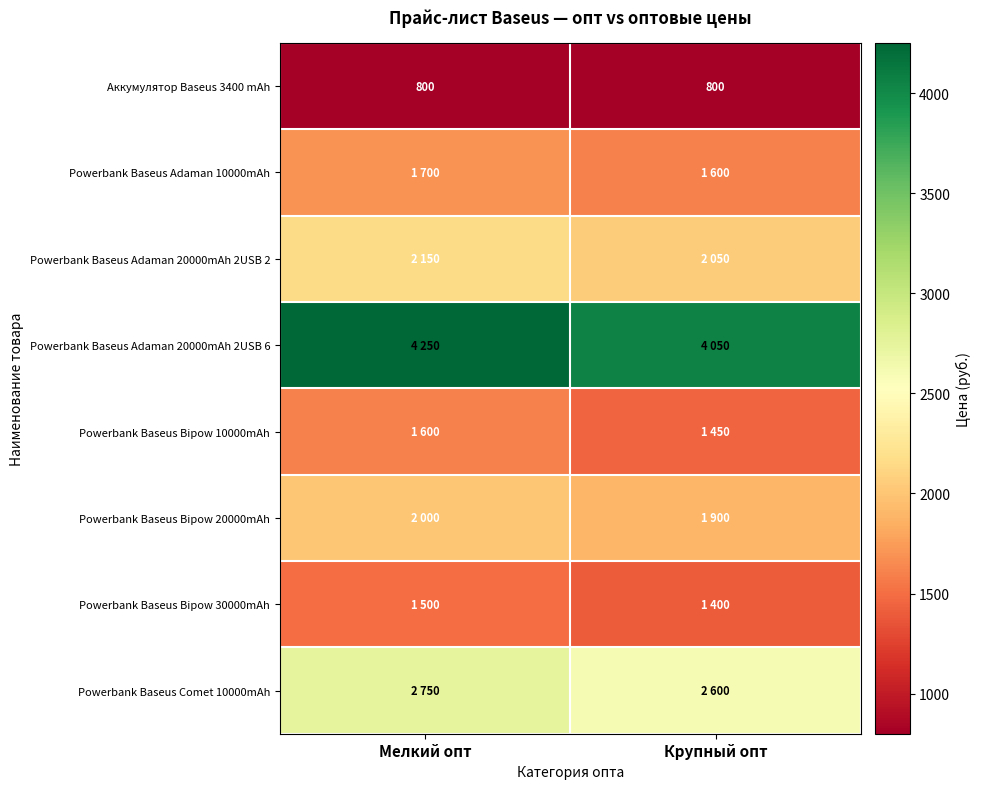

Which category has the lowest value in the Powerbank Baseus Bipow 30000mAh series?

Крупный опт